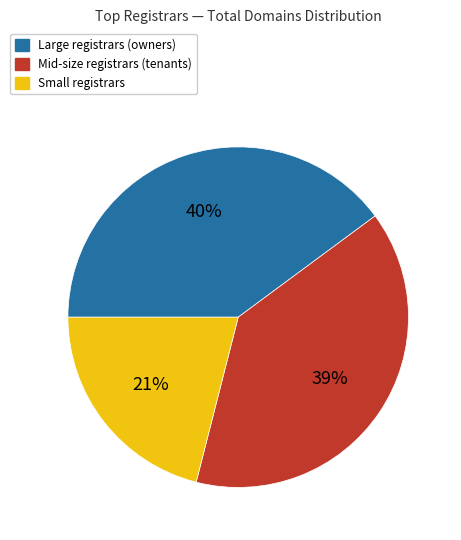

What is the largest slice in the pie chart?

Large registrars (owners)